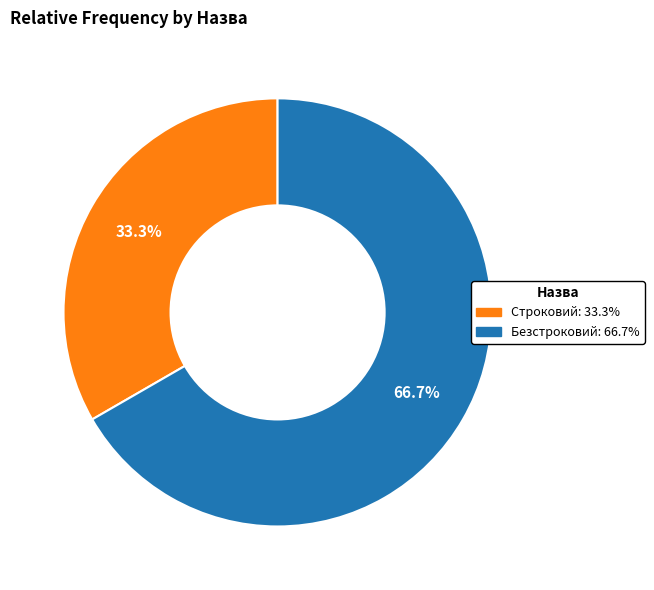

What is the total percentage of Безстроковий and Строковий?

100.0%